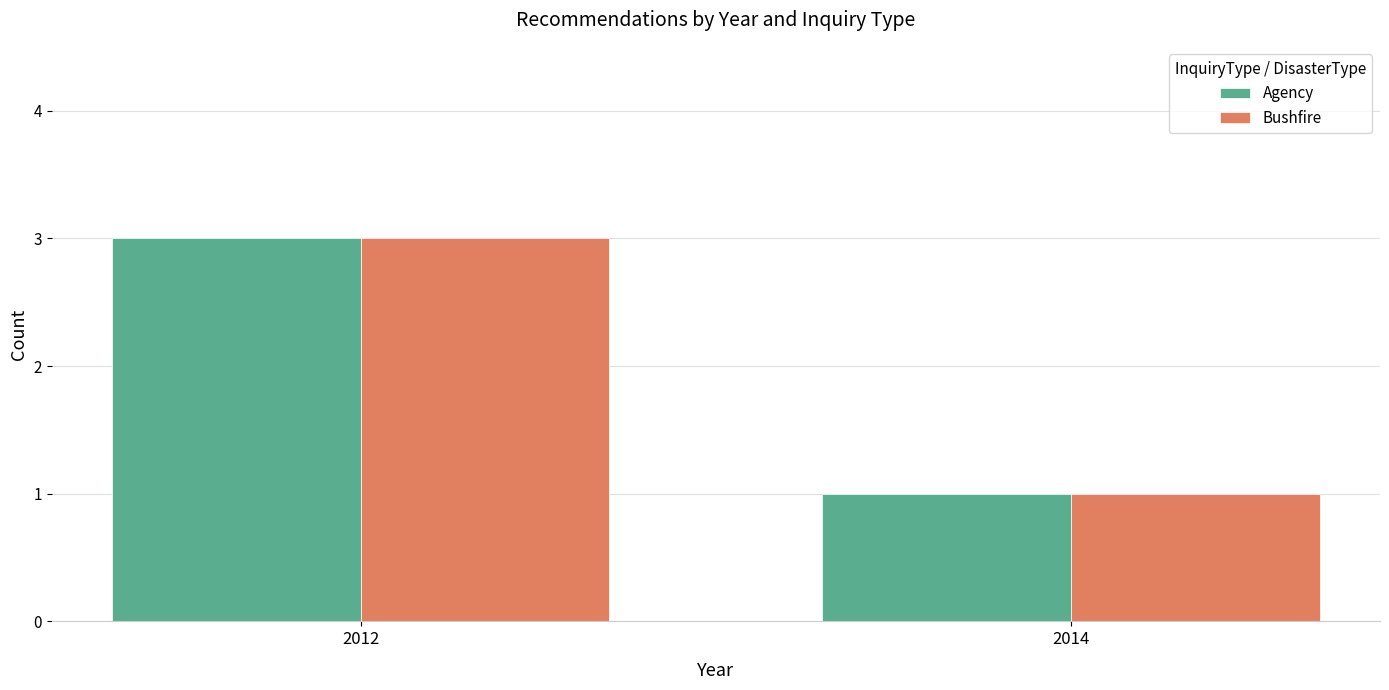

What are all the series names shown in the legend?

Agency, Bushfire